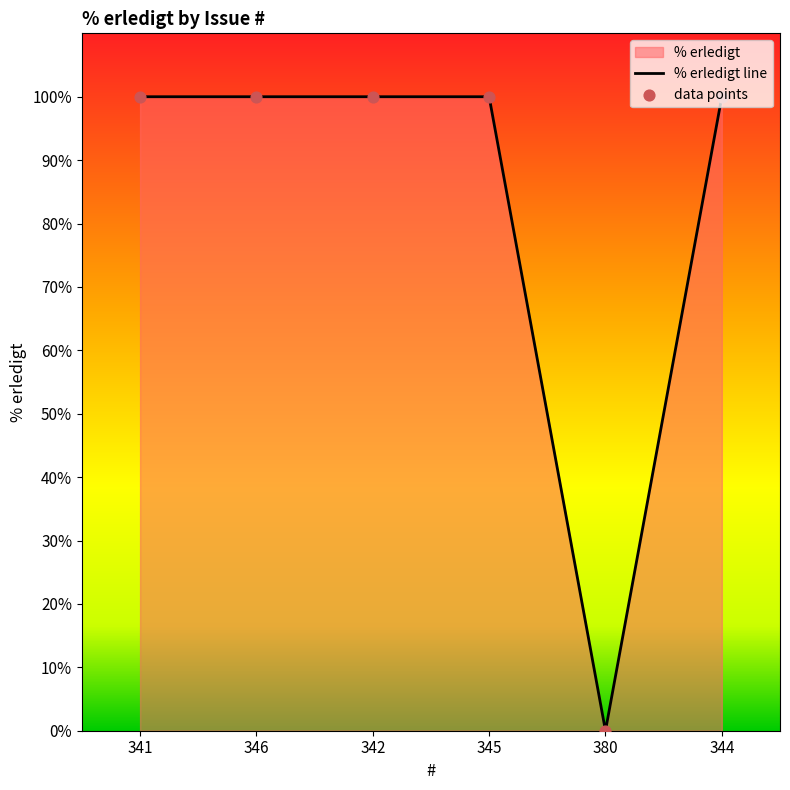

Between 346 and 380, which is larger?

346